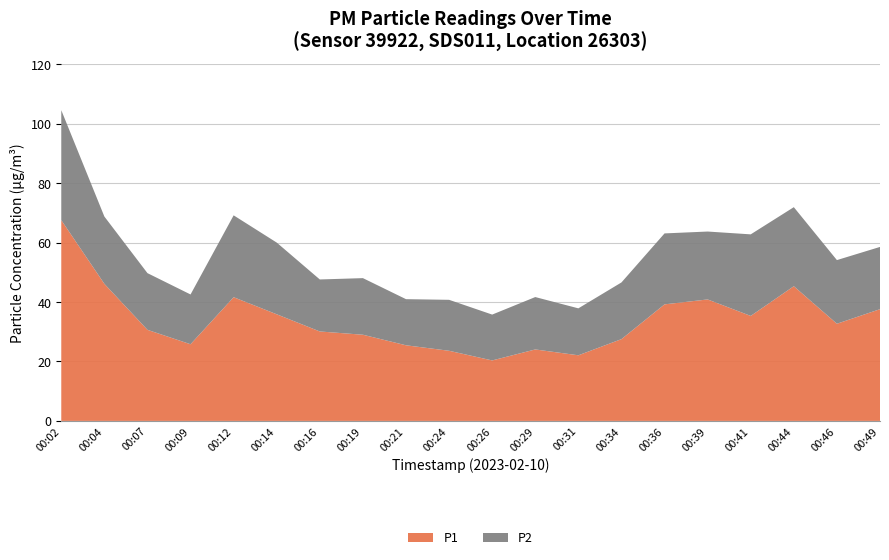

Reading right to left, transcribe all the data shown in this chart.

P1: 37.6	32.7	45.3	35.3	40.9	39.2	27.5	22.1	24.1	20.4	23.6	25.4	29.0	30.1	35.9	41.6	25.8	30.6	46.1	67.6
P2: 20.9	21.4	26.6	27.4	22.9	23.9	19.1	15.8	17.6	15.4	17.1	15.5	19.1	17.5	24.1	27.6	16.8	19.1	22.6	37.0